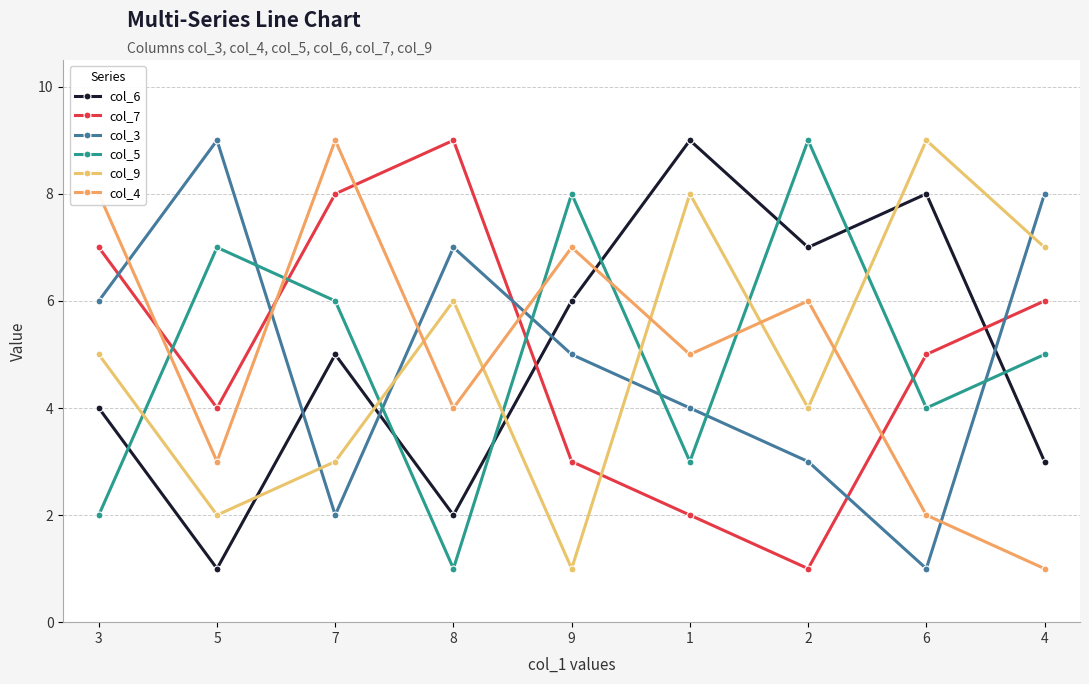

At which category does col_4 reach its first local valley?

5